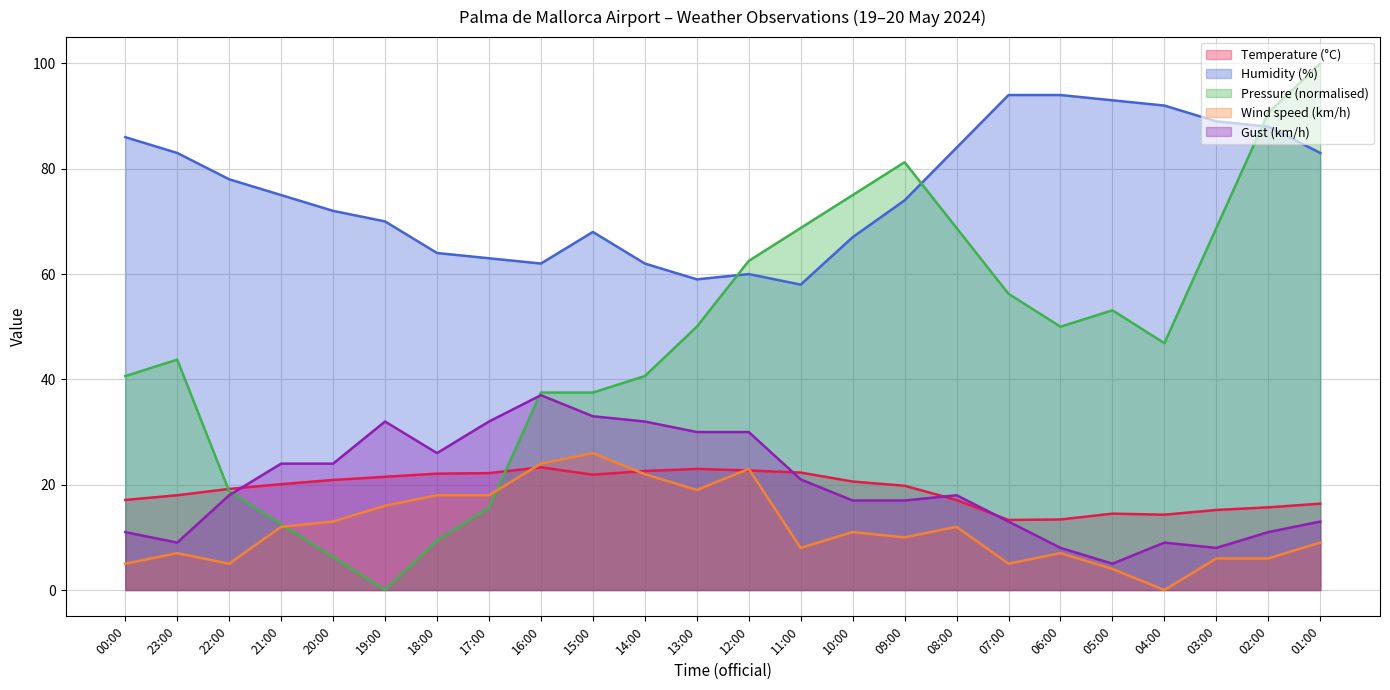

At which category does Gust (km/h) reach its first local peak?

19:00